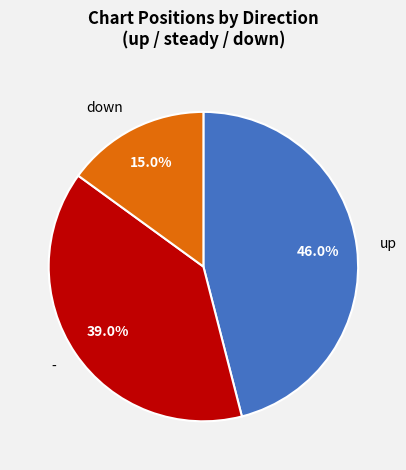

Do up and down together represent more than half of the pie?

Yes